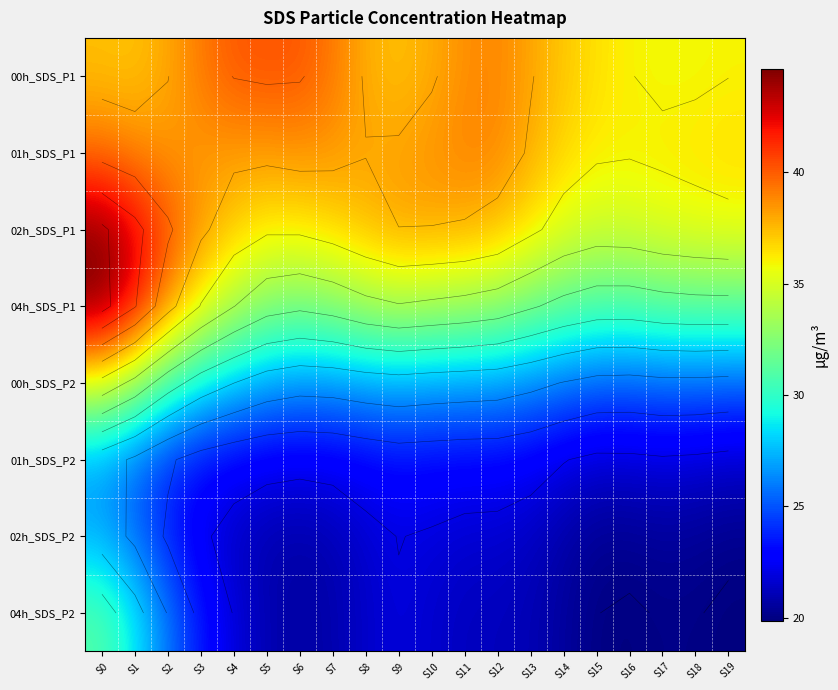

Read the 04h_SDS_P1 value at S13.

32.2